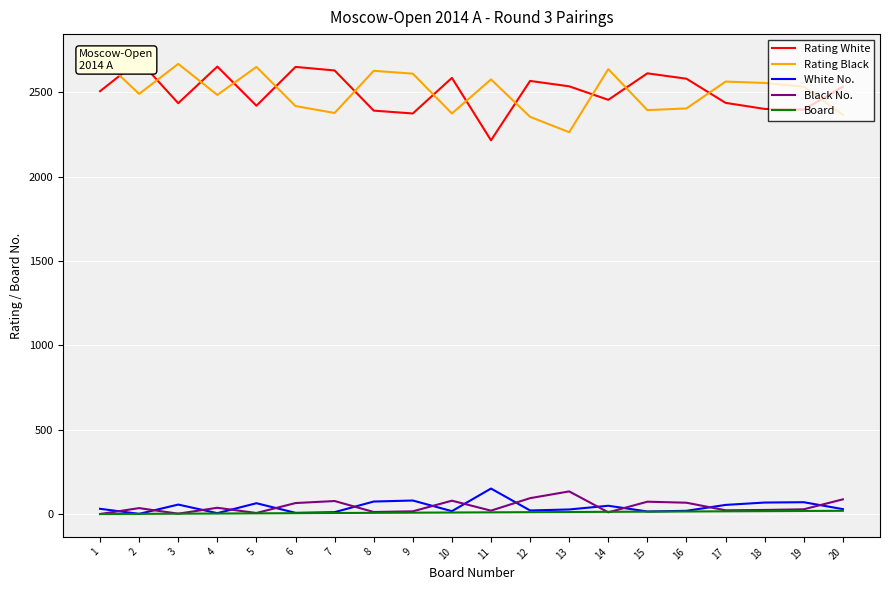

At which category is the sum across all series the highest?

1